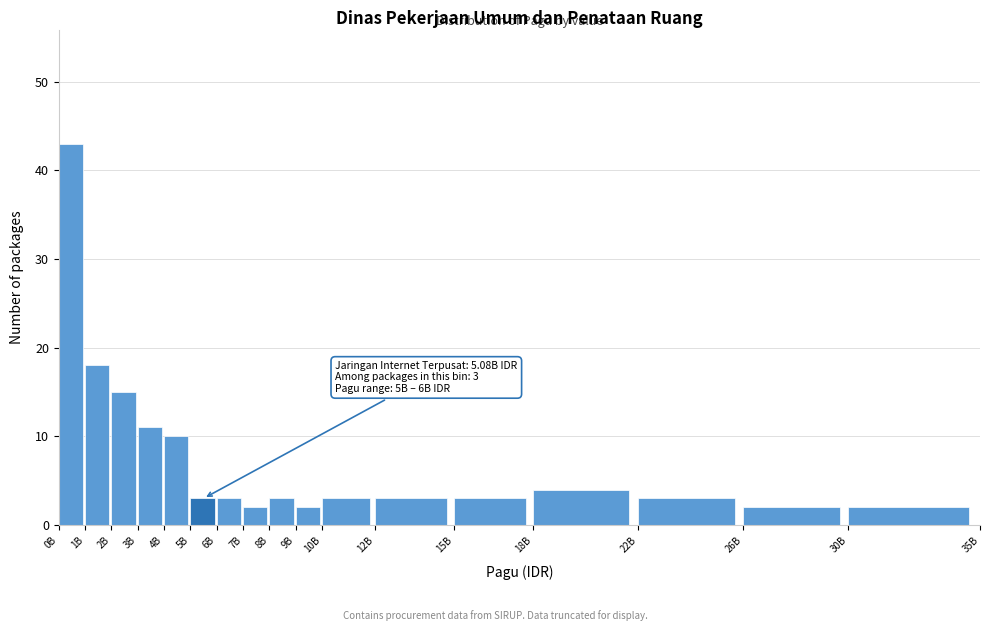

Reading left to right, what are all the values shown in this chart?

43	18	15	11	10	3	3	2	3	2	3	3	3	4	3	2	2